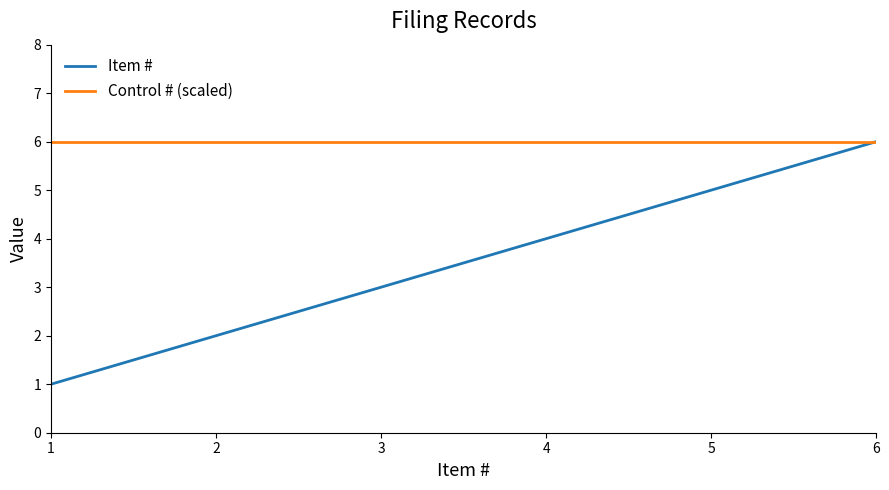

Which series has the largest range (max minus min)?

Item #